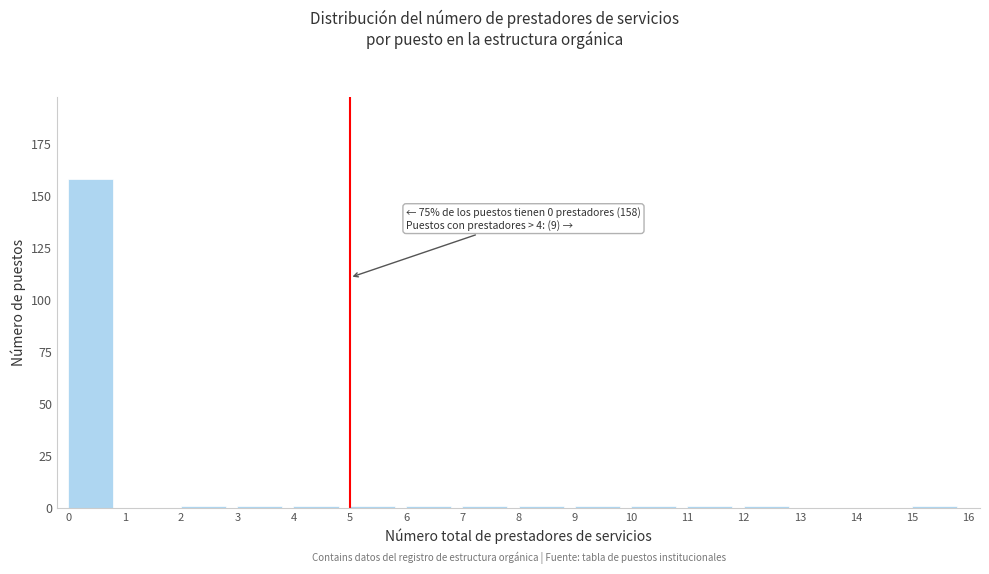

Over which range of the x-axis is the bar tallest?

0 to 1